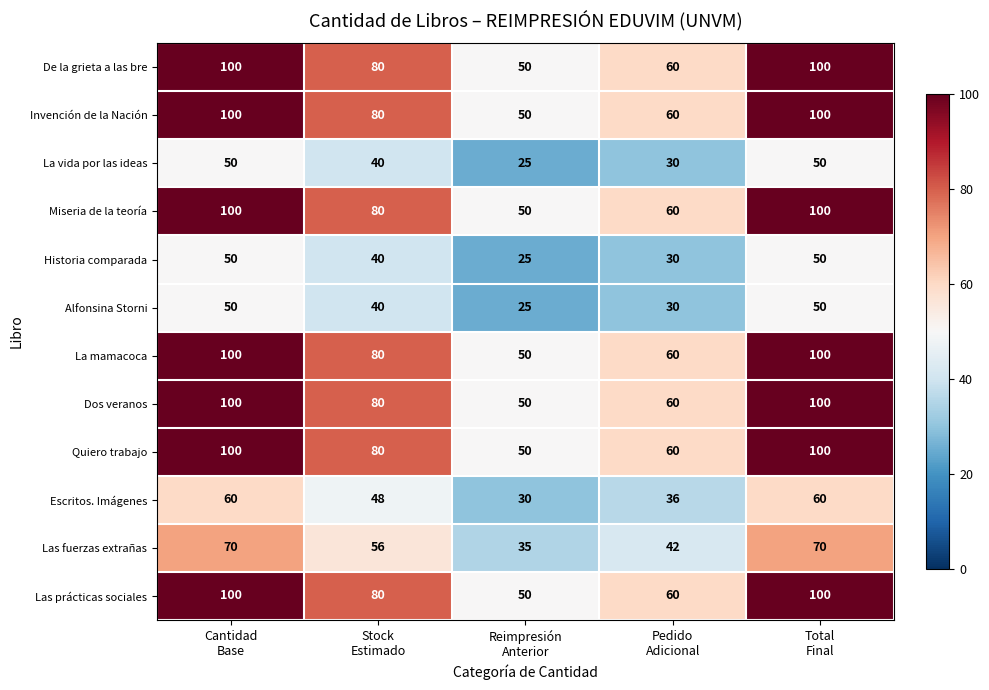

What is the difference between the maximum and minimum values in the Quiero trabajo series?

50